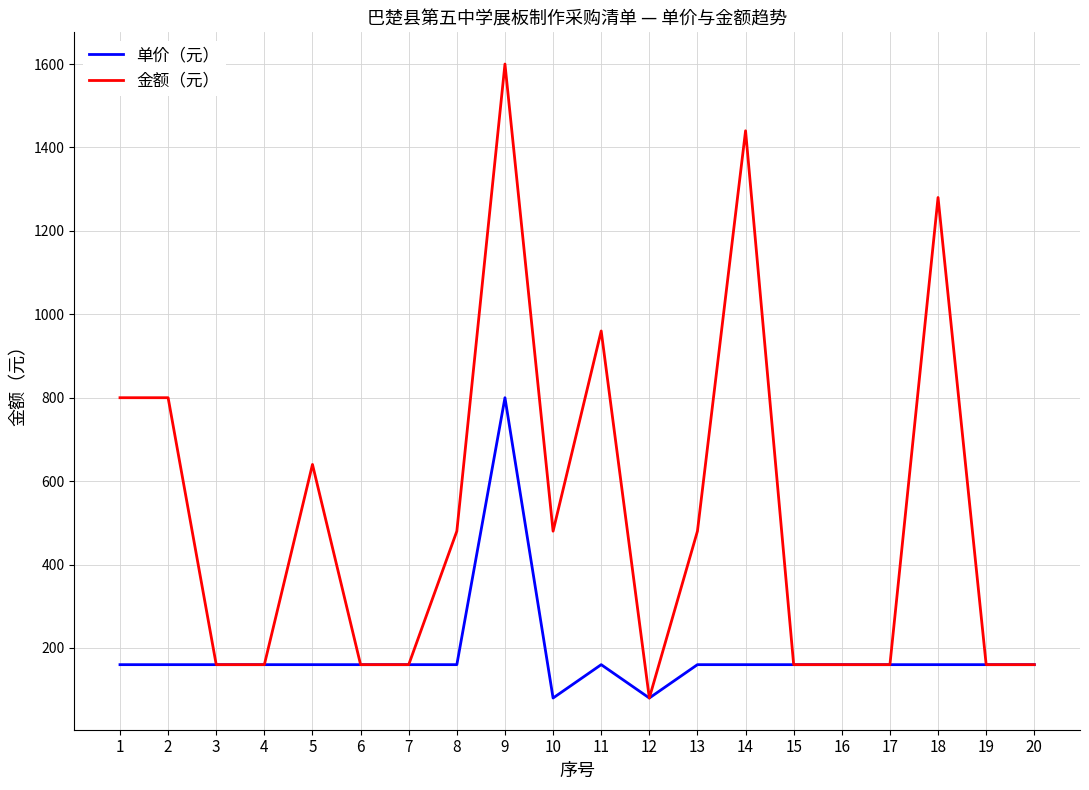

Between 1 and 6, which series saw the biggest shift?

金额（元）